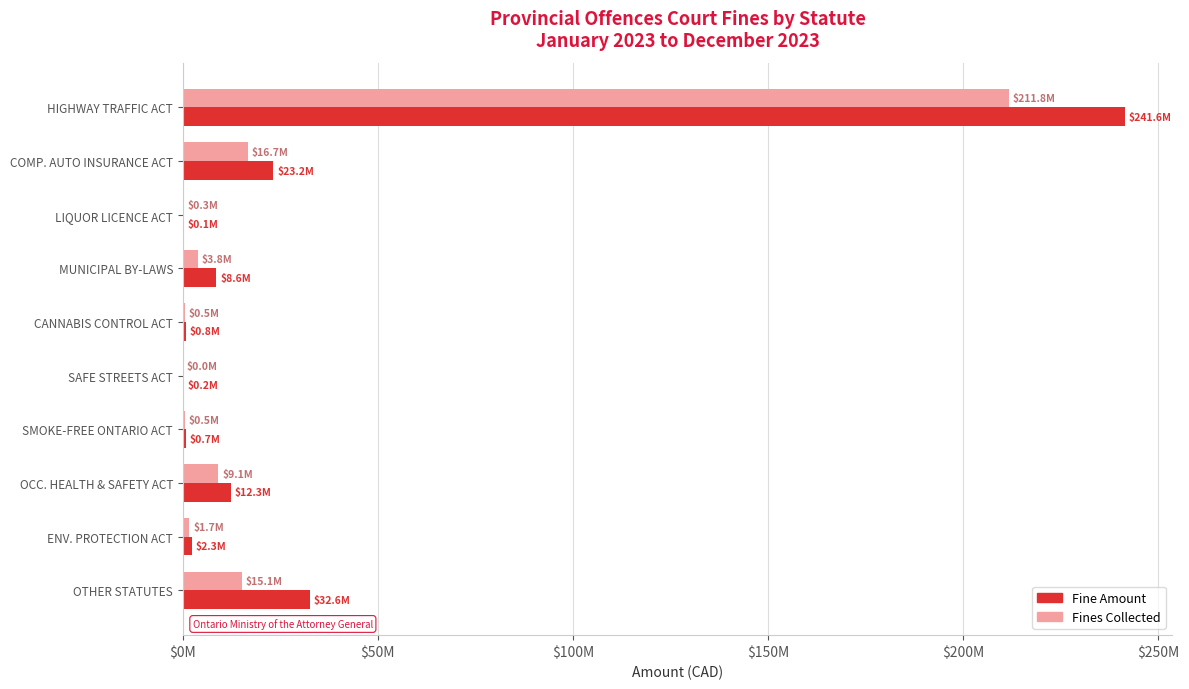

What is the difference between the maximum and second lowest values in the Fines Collected series?

211509591.5